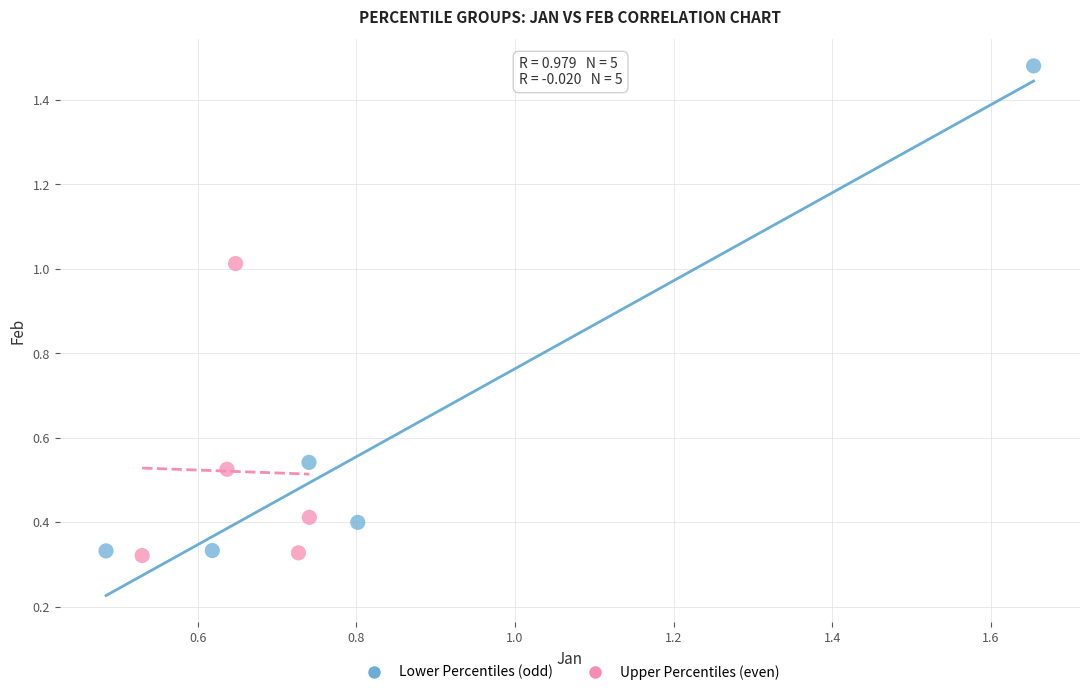

Which series has the widest spread of Y values?

Lower Percentiles (odd)